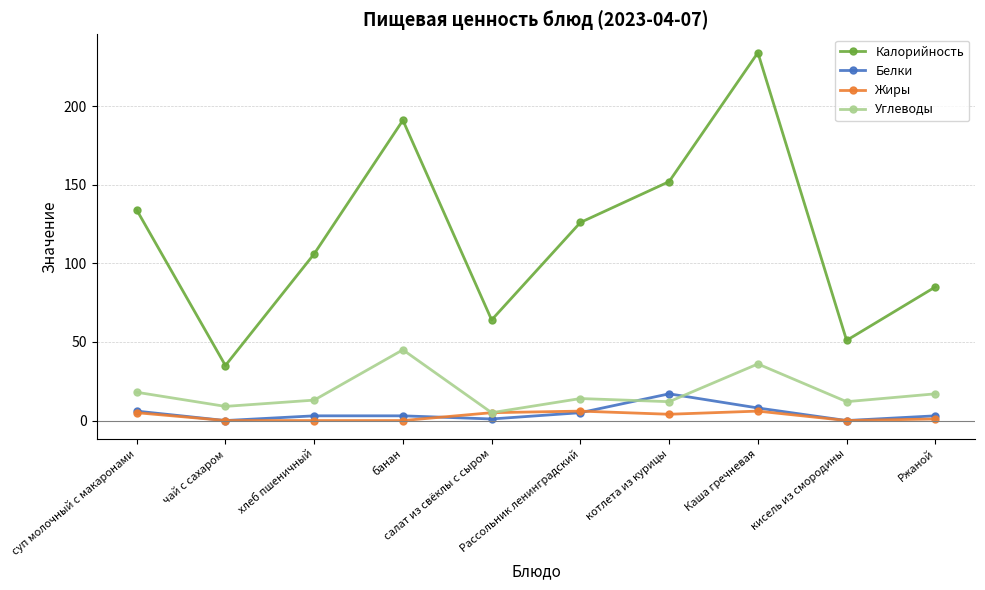

Which series has the largest range (max minus min)?

Калорийность